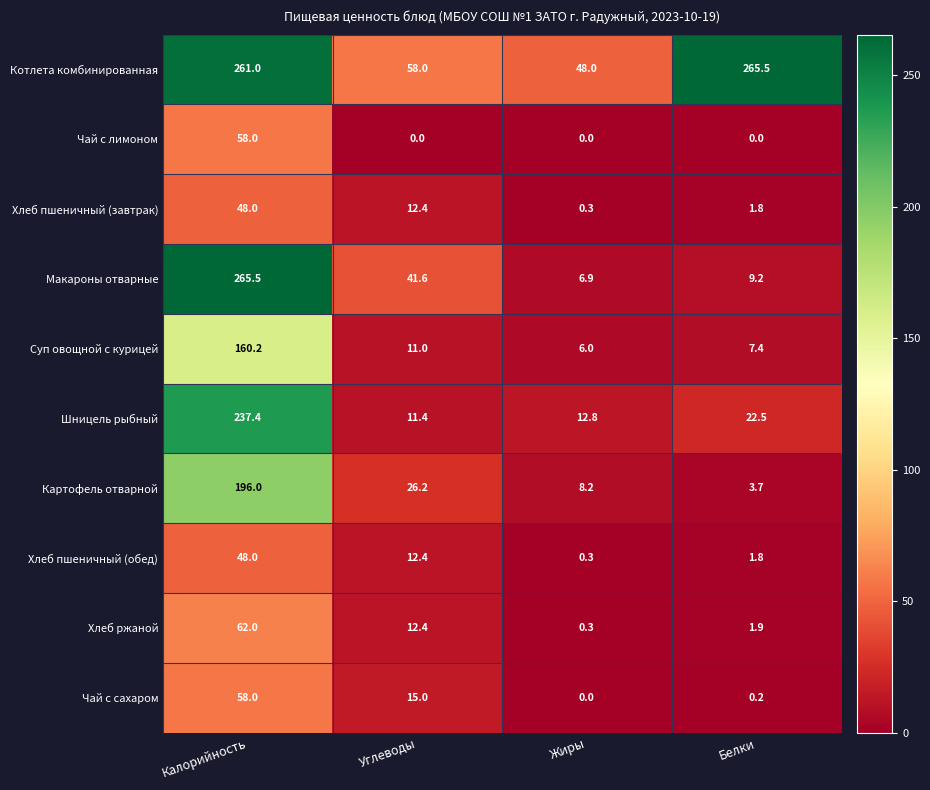

Which series has the largest total across all categories?

Котлета комбинированная